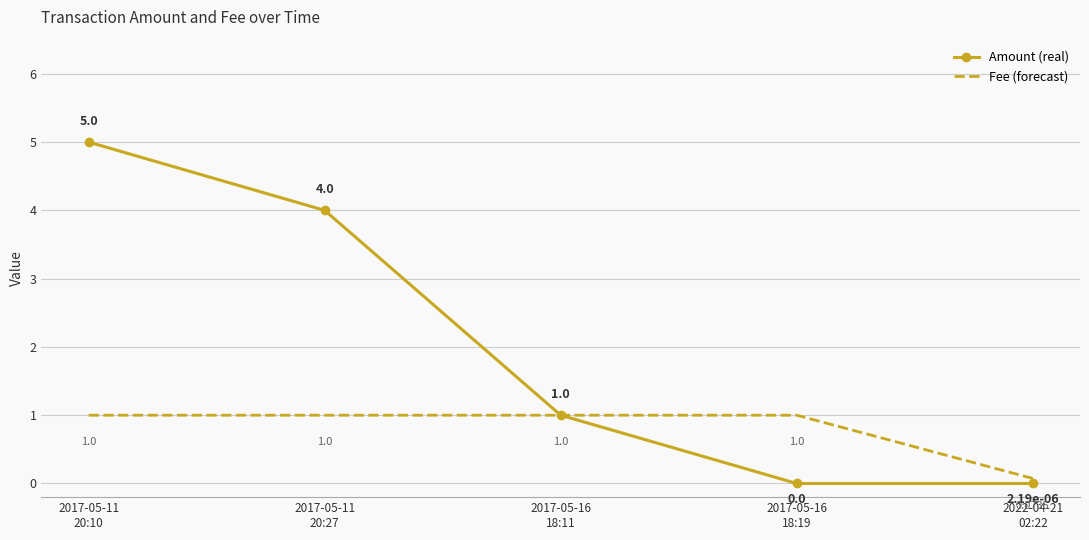

Count the number of data series in this chart.

2